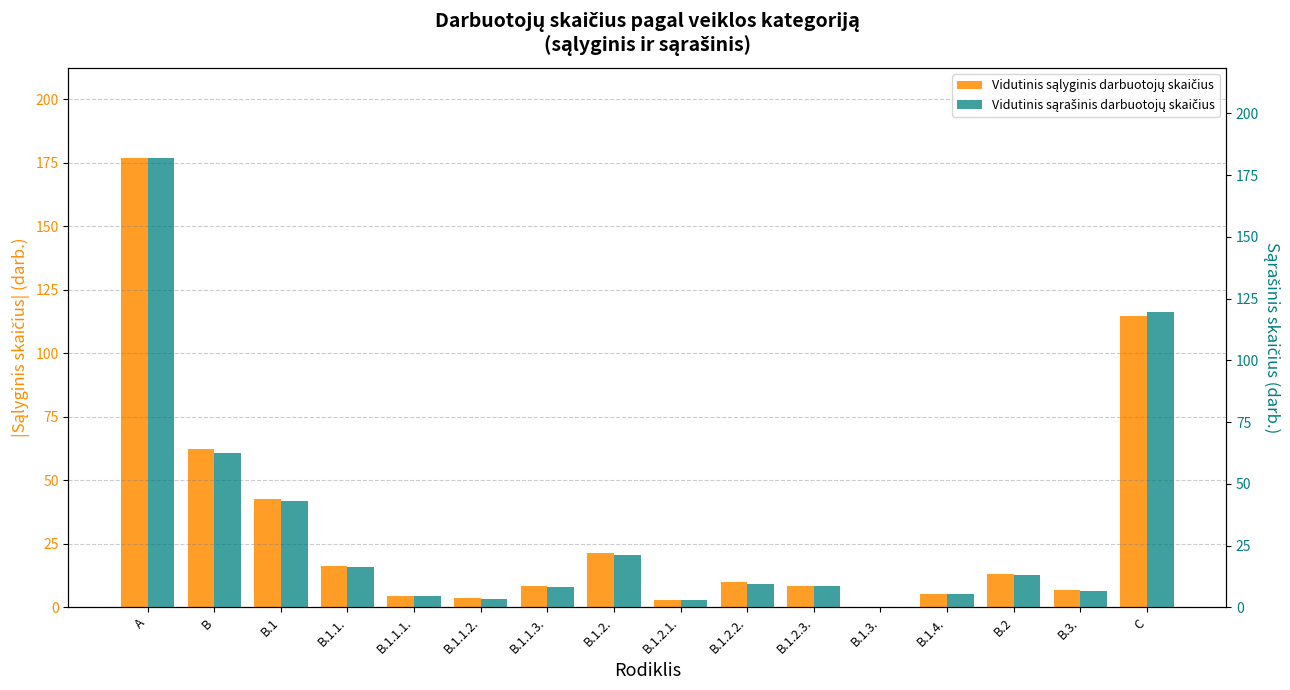

At how many categories does at least one series exceed 160?

1